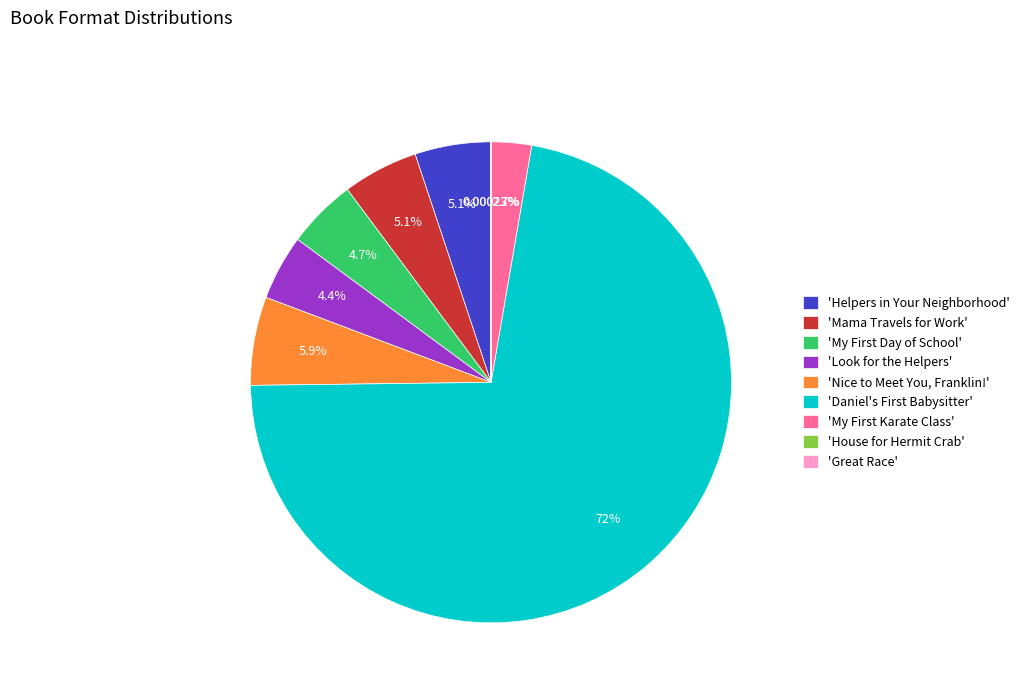

What is the largest slice in the pie chart?

'Daniel's First Babysitter'